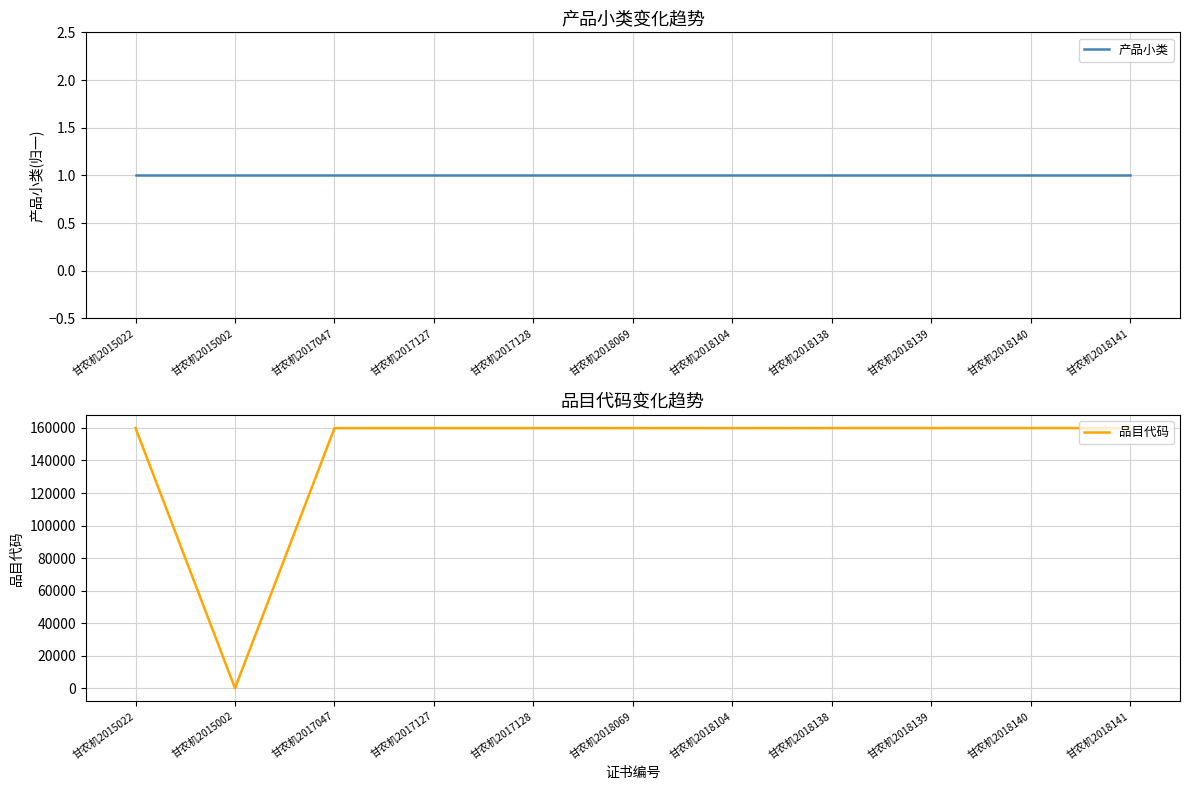

True or false: 产品小类 has more than 1 points higher than both neighbors.

False